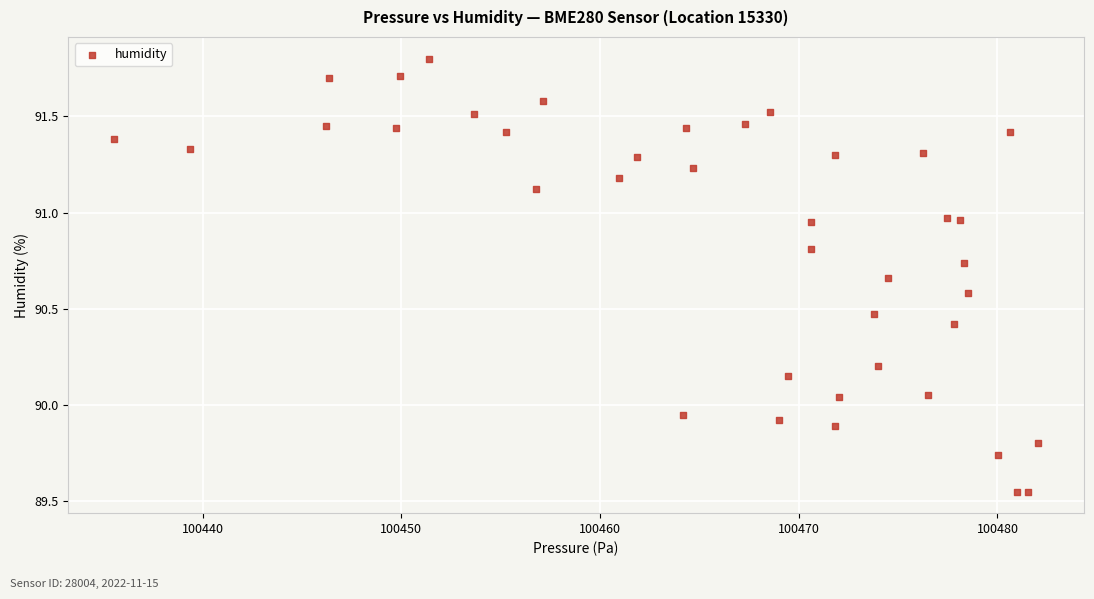

What is the range of X values (max minus min)?

46.5